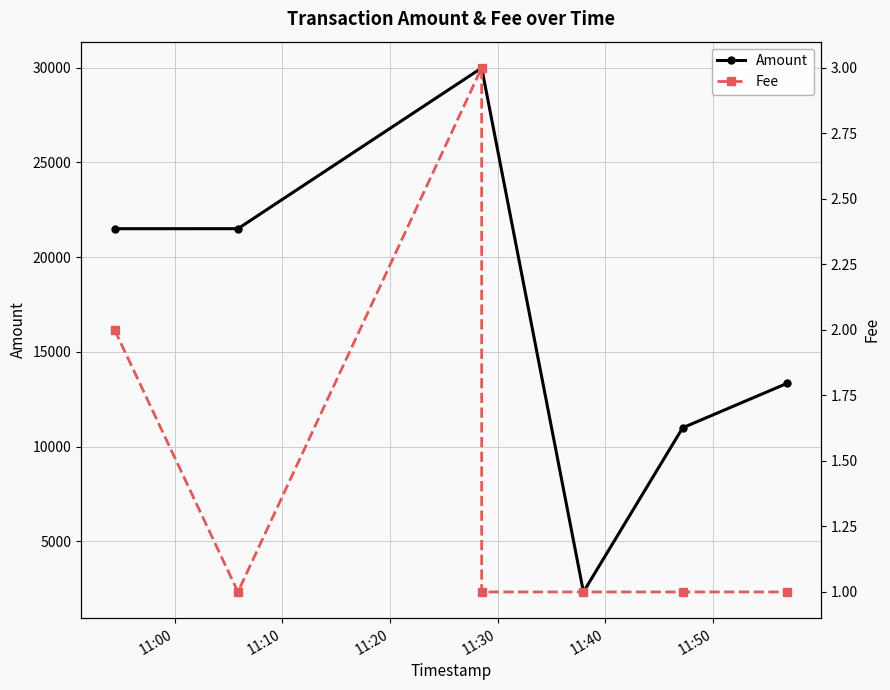

At which label does Amount reach its minimum?

11:40